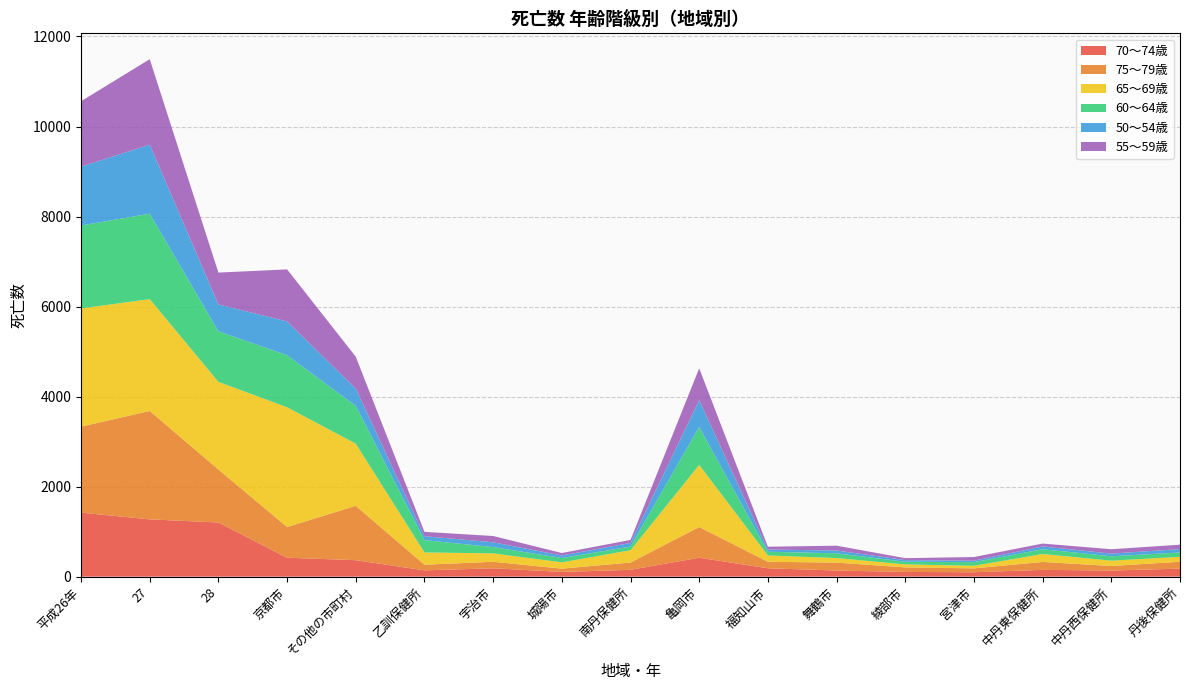

Reading left to right, transcribe all the data shown in this chart.

70～74歳: 平成26年=1422	27=1273	28=1203	京都市=421	その他の市町村=366	乙訓保健所=140	宇治市=186	城陽市=105	南丹保健所=152	亀岡市=421	福知山市=186	舞鶴市=136	綾部市=105	宮津市=98	中丹東保健所=151	中丹西保健所=136	丹後保健所=178
75～79歳: 平成26年=1911	27=2408	28=1178	京都市=682	その他の市町村=1208	乙訓保健所=125	宇治市=145	城陽市=73	南丹保健所=162	亀岡市=682	福知山市=145	舞鶴市=176	綾部市=101	宮津市=86	中丹東保健所=176	中丹西保健所=101	丹後保健所=153
65～69歳: 平成26年=2625	27=2484	28=1946	京都市=2660	その他の市町村=1380	乙訓保健所=273	宇治市=186	城陽市=140	南丹保健所=273	亀岡市=1380	福知山市=140	舞鶴市=101	綾部市=66	宮津市=57	中丹東保健所=176	中丹西保健所=118	丹後保健所=109
60～64歳: 平成26年=1842	27=1899	28=1124	京都市=1156	その他の市町村=841	乙訓保健所=273	宇治市=140	城陽市=96	南丹保健所=81	亀岡市=841	福知山市=82	舞鶴市=106	綾部市=59	宮津市=81	中丹東保健所=106	中丹西保健所=98	丹後保健所=97
50～54歳: 平成26年=1309	27=1532	28=596	京都市=751	その他の市町村=383	乙訓保健所=88	宇治市=106	城陽市=56	南丹保健所=81	亀岡市=596	福知山市=49	舞鶴市=63	綾部市=37	宮津市=33	中丹東保健所=63	中丹西保健所=59	丹後保健所=76
55～59歳: 平成26年=1452	27=1899	28=708	京都市=1156	その他の市町村=708	乙訓保健所=96	宇治市=140	城陽市=55	南丹保健所=67	亀岡市=708	福知山市=63	舞鶴市=106	綾部市=43	宮津市=81	中丹東保健所=63	中丹西保健所=97	丹後保健所=97